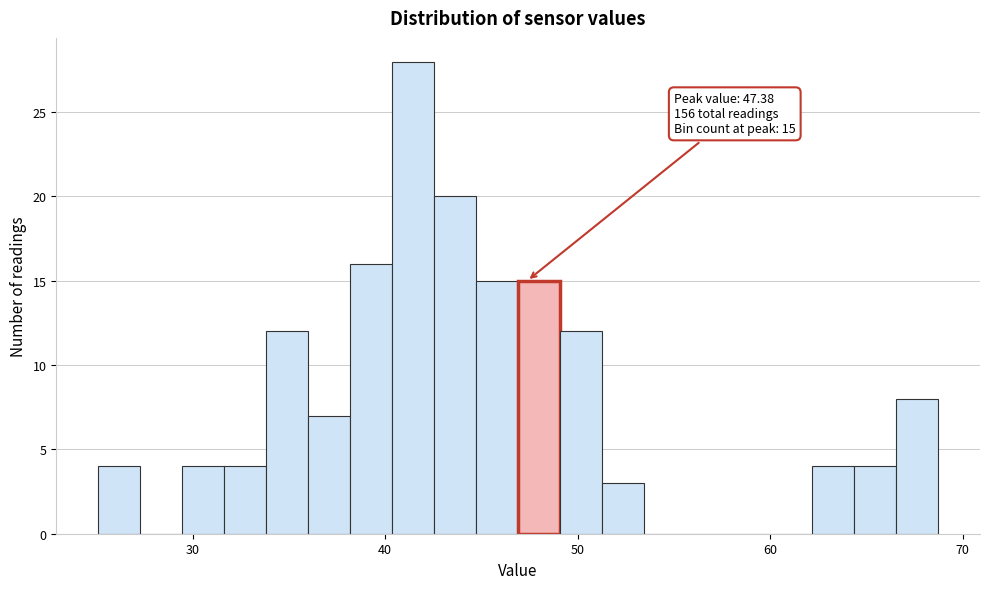

Read against the x-axis, roughly where is the centre of the tallest bar?

41